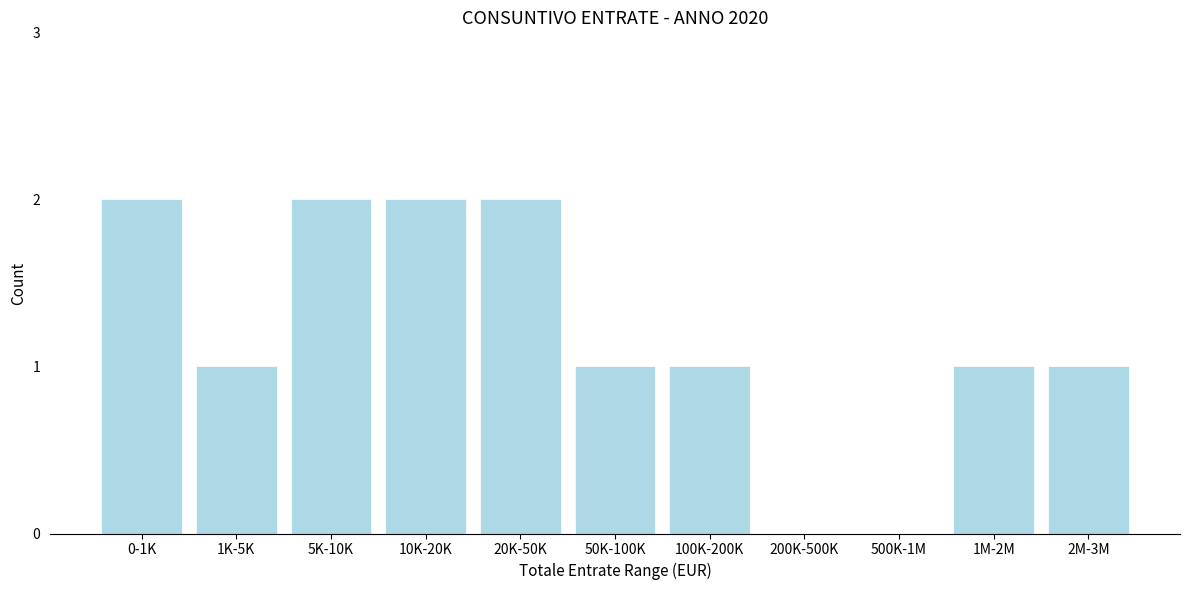

Reading left to right, list all the values displayed in this chart.

0-1K=2	1K-5K=1	5K-10K=2	10K-20K=2	20K-50K=2	50K-100K=1	100K-200K=1	200K-500K=0	500K-1M=0	1M-2M=1	2M-3M=1